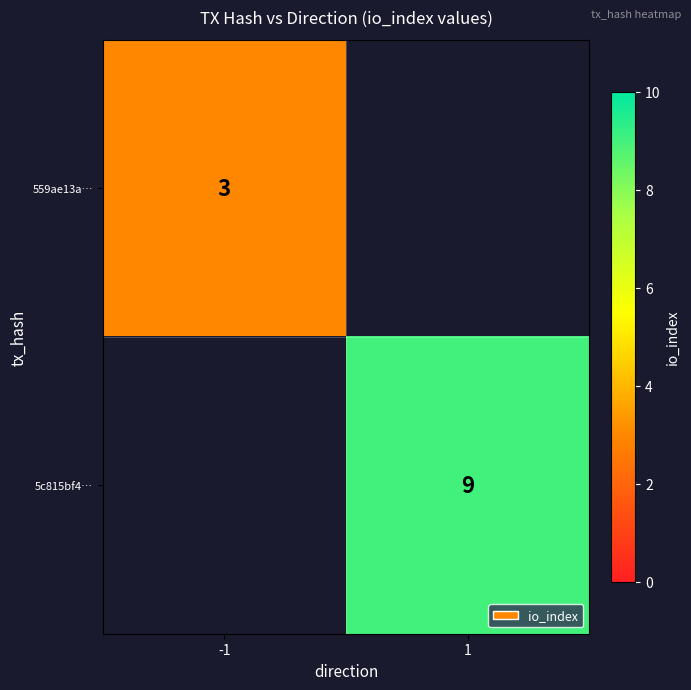

True or false: 559ae13a… has a value of 5 at -1.

False